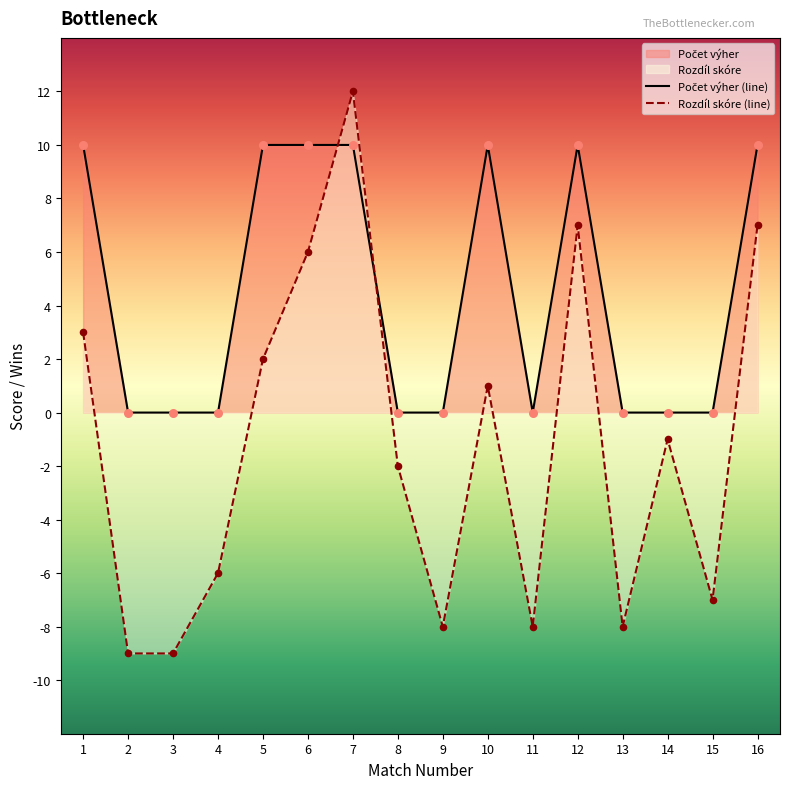

What is the total value across all series at 4?

-6